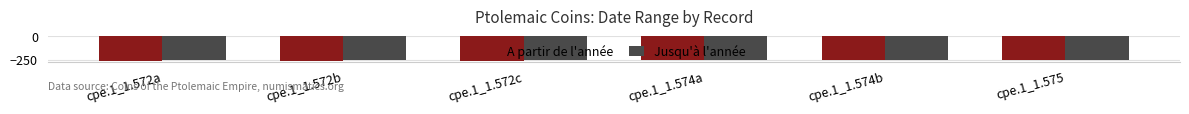

What is the maximum value for A partir de l'année?

-257